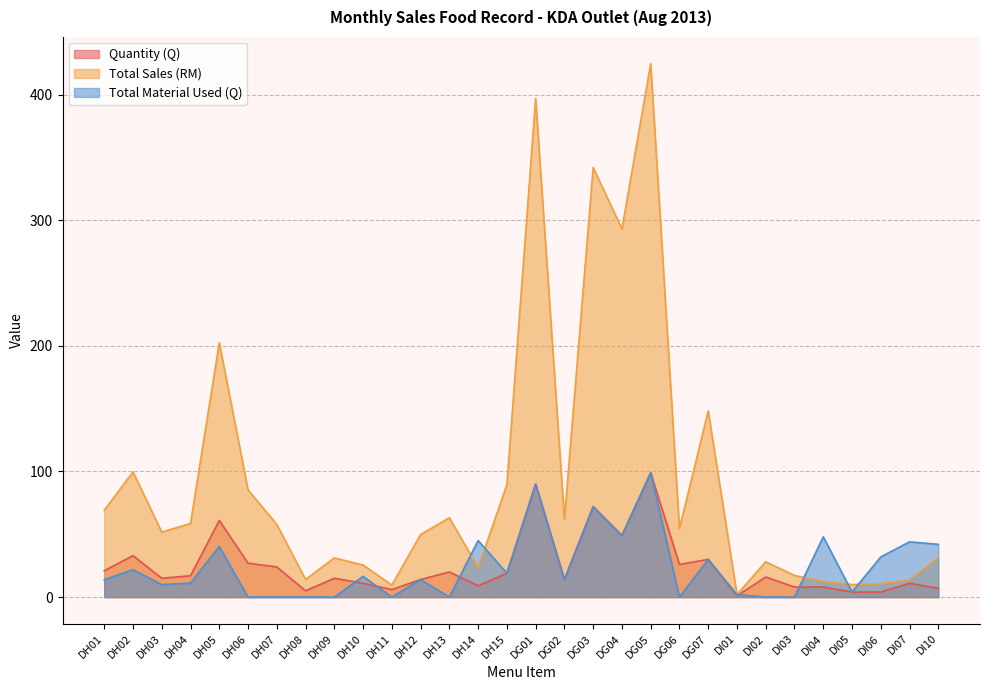

What is the label of the 21st point from the right?

DH10